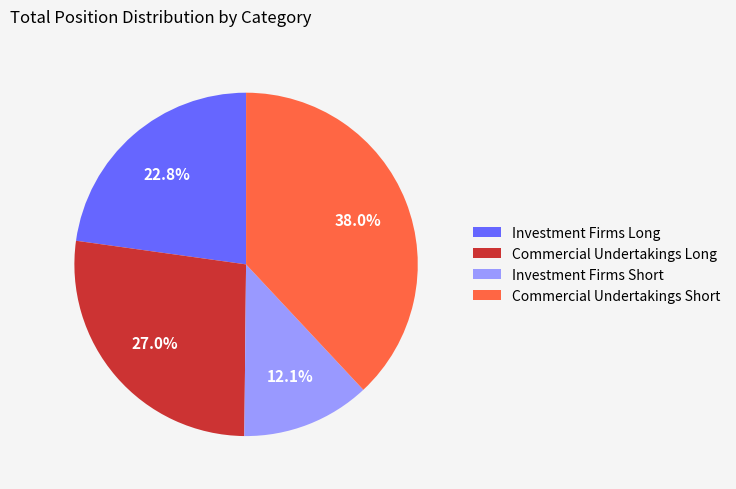

Is Investment Firms Short the majority of the pie?

No